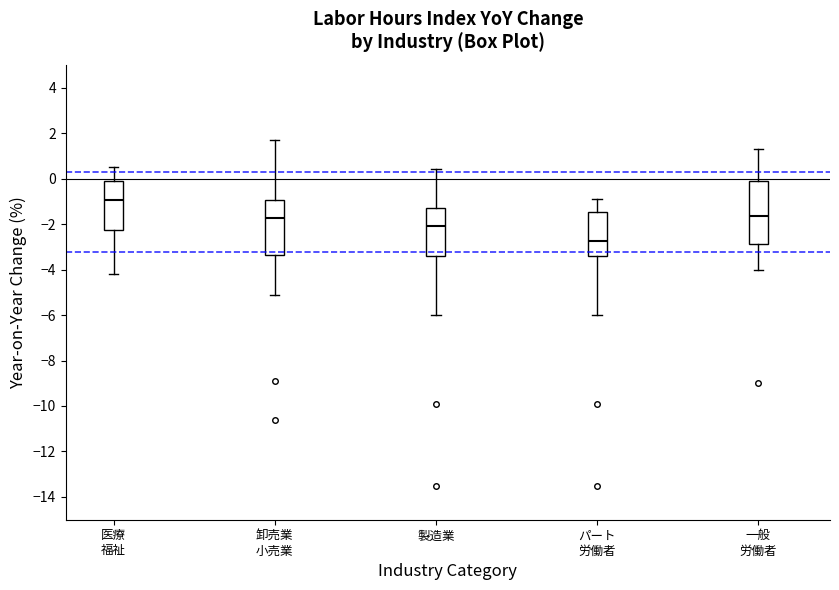

Reading left to right, transcribe this box plot: for each box, give where its median line is, the range the box spans, and where its two whiskers end, as read against the y-axis. The values are not printed on the chart, so give them approximately, as read against the axis.

医療 福祉: median -1.0, box -2.2 to -0.2, whiskers -4.2 to 0.6
卸売業 小売業: median -1.8, box -3.4 to -1.0, whiskers -5.0 to 1.8
製造業: median -2.0, box -3.4 to -1.2, whiskers -6.0 to 0.4
パート 労働者: median -2.8, box -3.4 to -1.4, whiskers -6.0 to -0.8
一般 労働者: median -1.6, box -2.8 to -0.2, whiskers -4.0 to 1.4